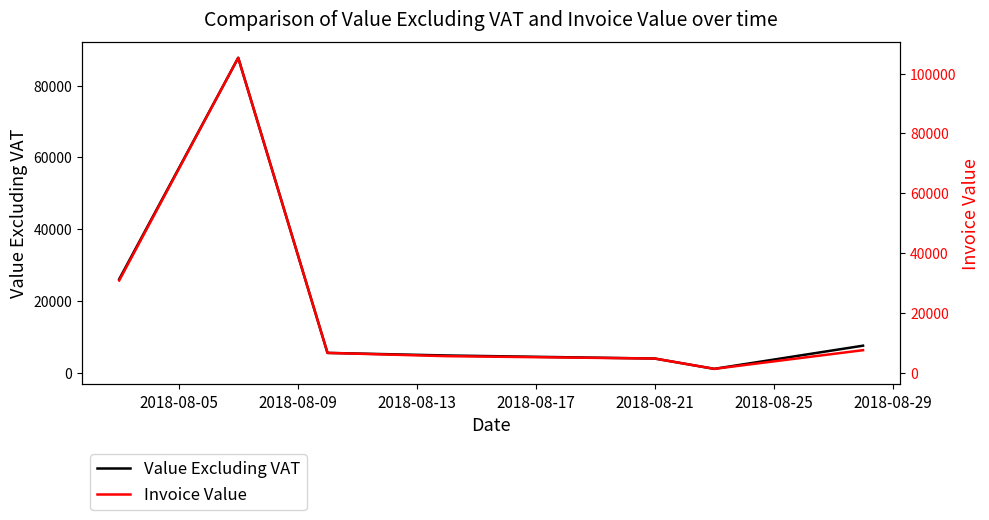

What value does the Value Excluding VAT series have at 2018-08-13?

5499.3